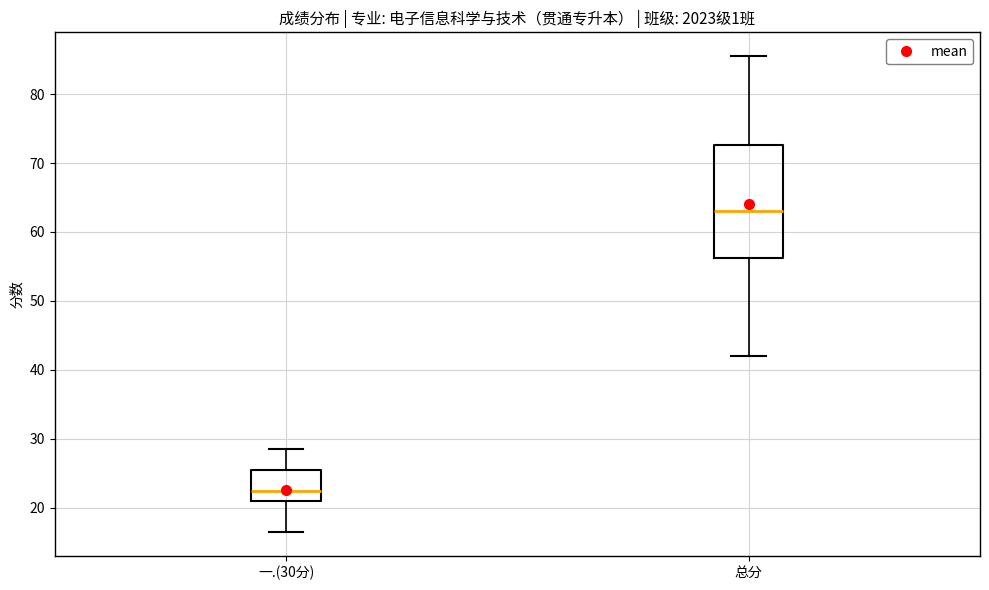

Reading left to right, read every box against the y-axis: the position of its median line, the range the box covers, and the ends of its whiskers. The values are not printed on the chart, so give them approximately, as read against the axis.

一.(30分): median 23, box 21 to 26, whiskers 17 to 29
总分: median 63, box 56 to 73, whiskers 42 to 86